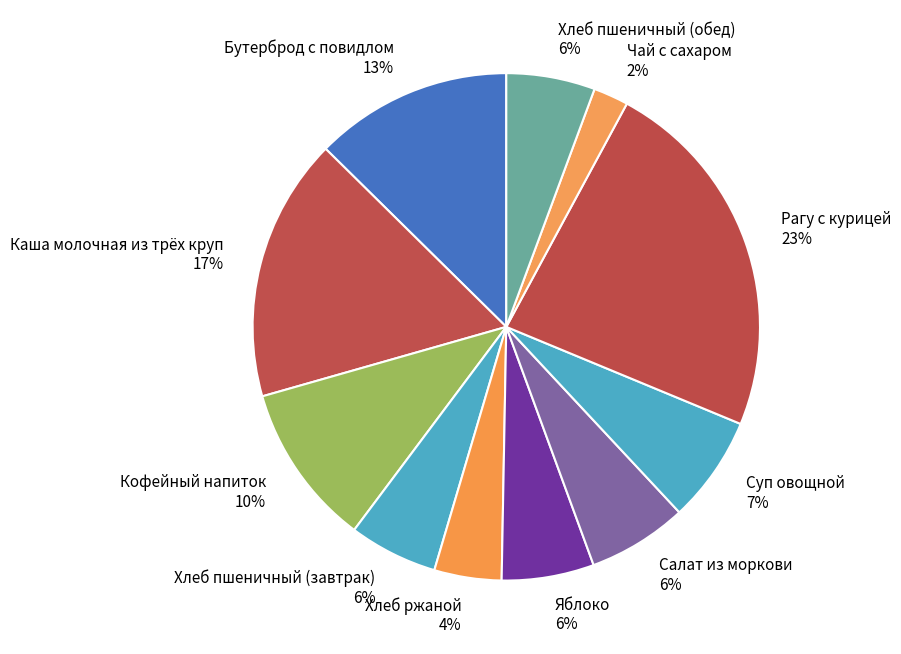

The Рагу с курицей slice represents 23% of the pie. True or false?

True